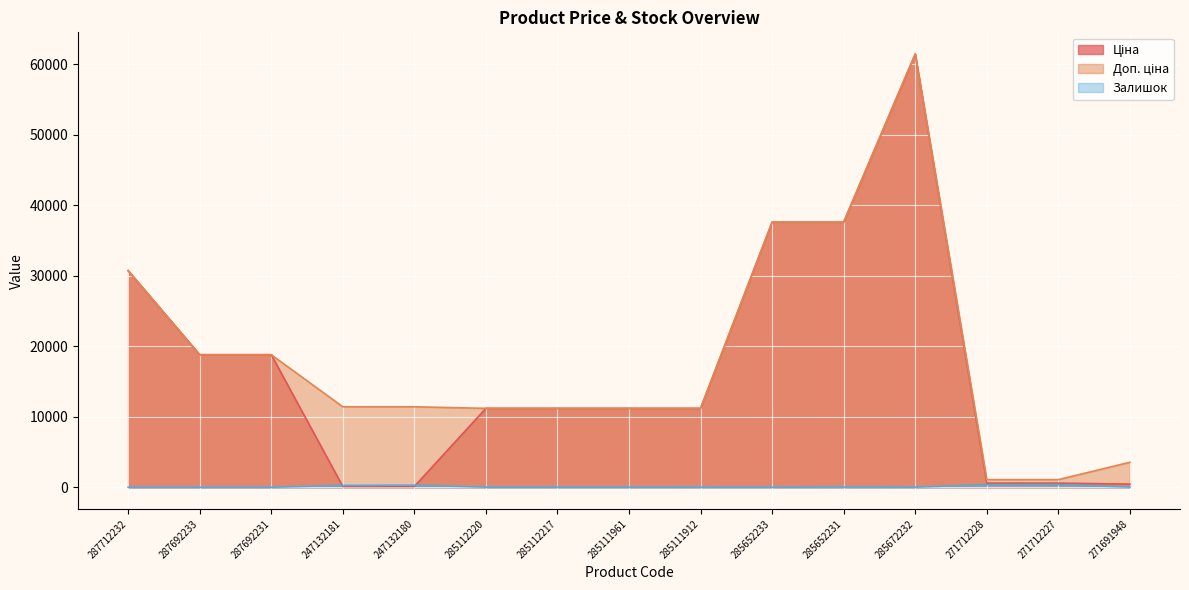

Rank the series by their maximum value, from lowest to highest.

Залишок, Ціна, Доп. ціна